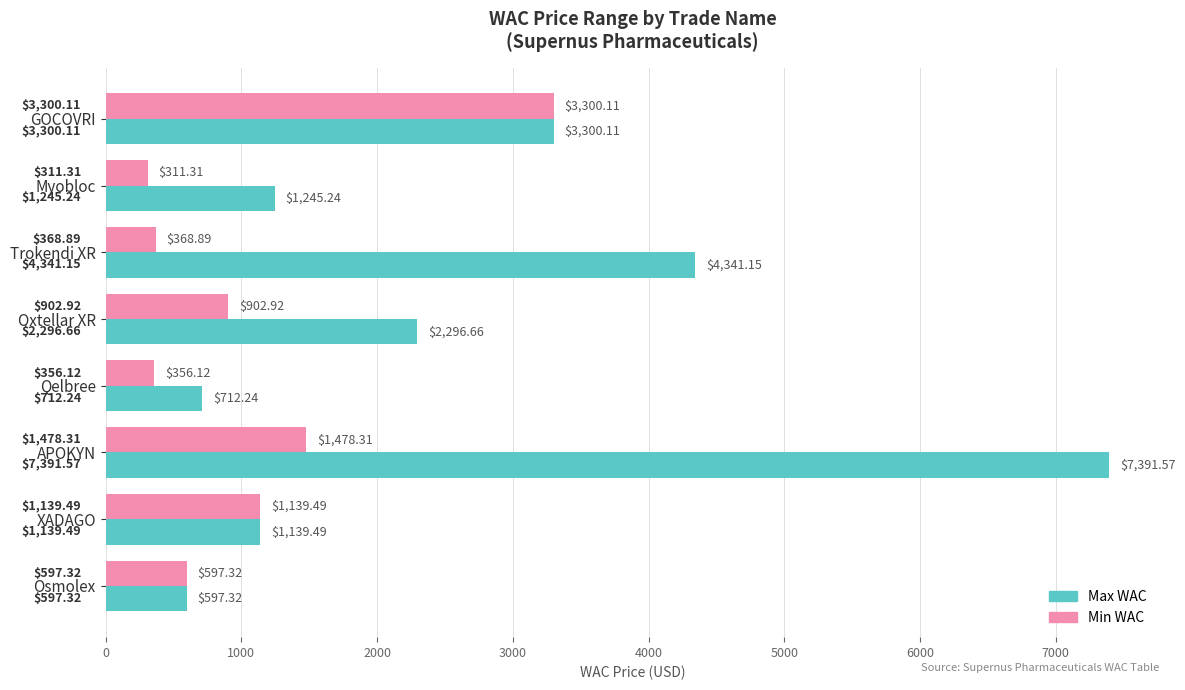

At which label does Max WAC reach its minimum?

Osmolex